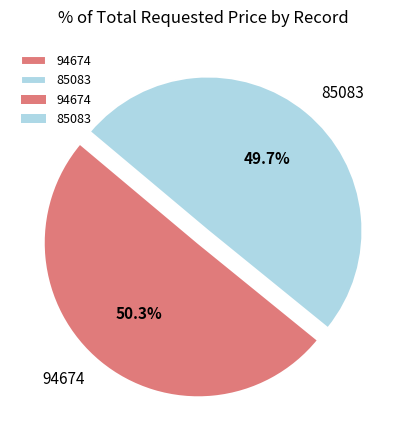

What percentage is the 85083 slice, to the nearest percent?

50%